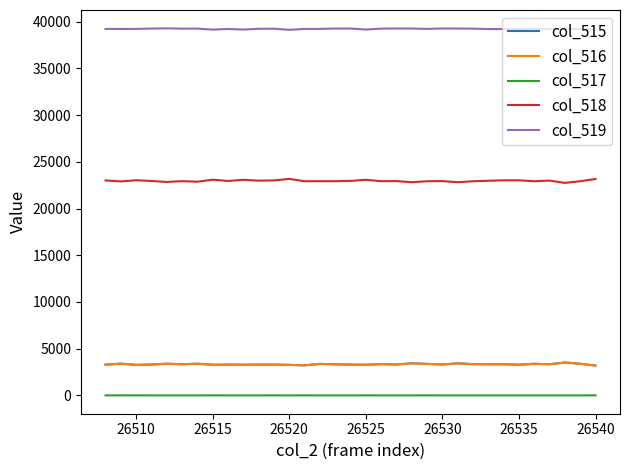

Which series has the largest total across all categories?

col_519